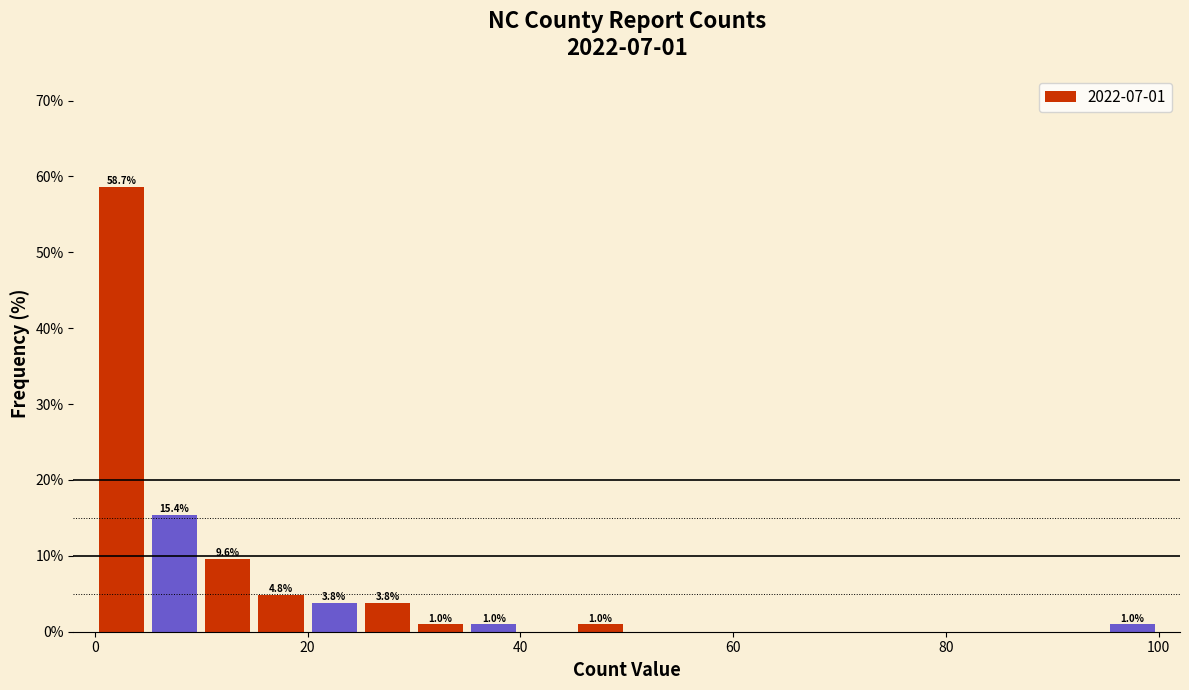

Read against the x-axis, roughly where is the centre of the tallest bar?

2